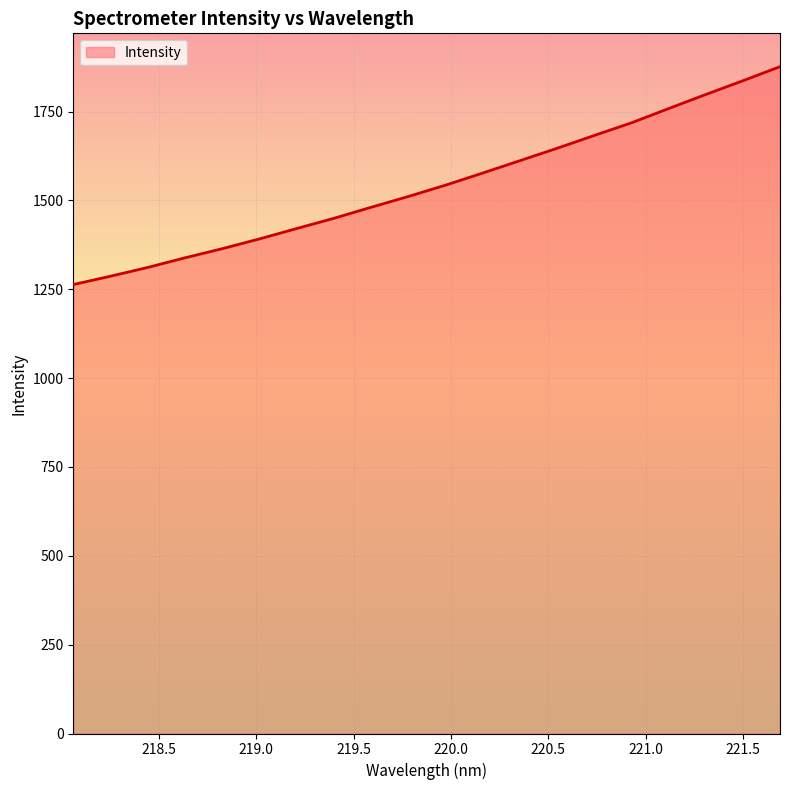

What is the smallest value displayed?

1263.4